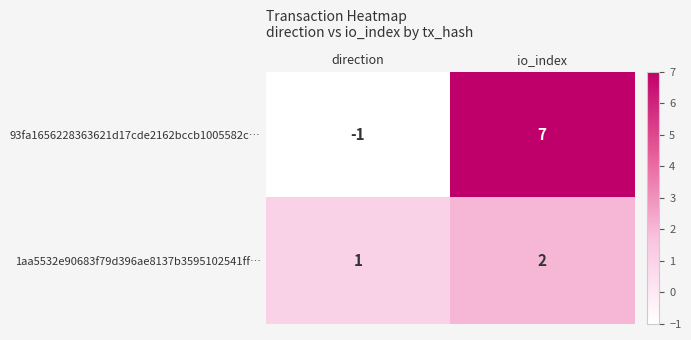

Is it true that 1aa5532e90683f79d396ae8137b3595102541ff… equals 1 at io_index?

False